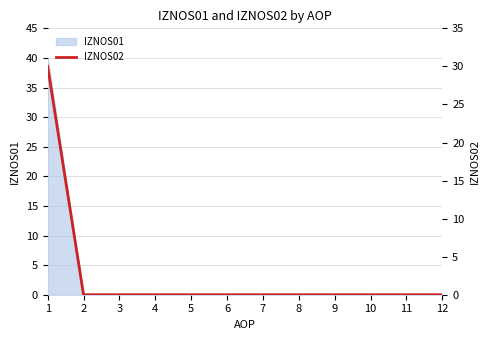

Rank the categories by value from lowest to highest.

2, 3, 4, 5, 6, 7, 8, 9, 10, 11, 12, 1